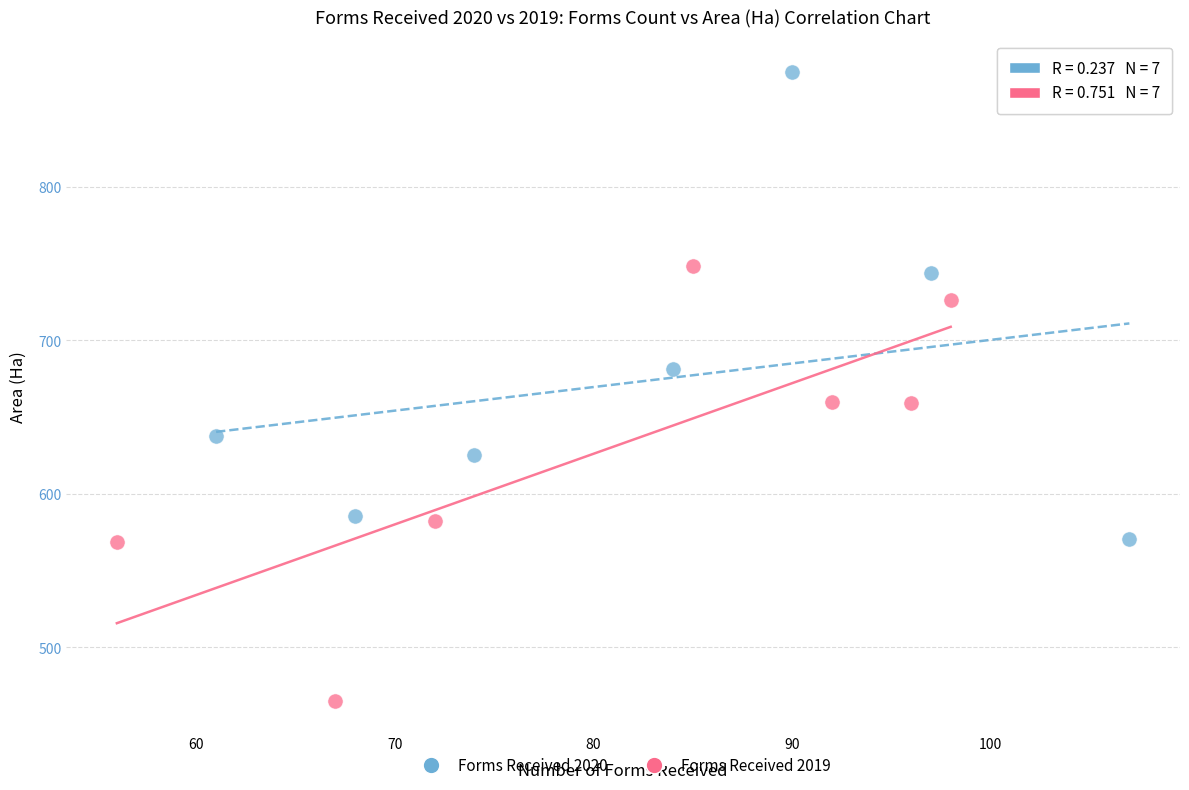

What are all the series names shown in the legend?

Forms Received 2020, Forms Received 2019